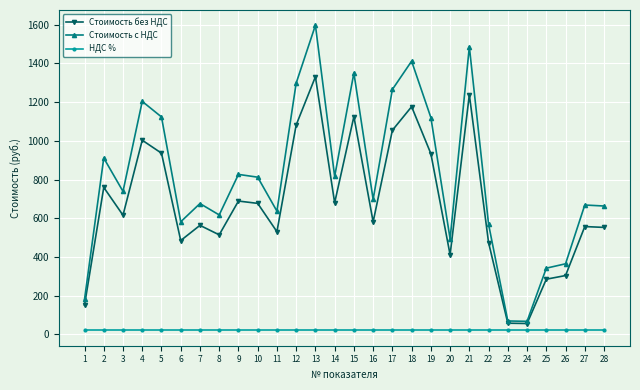

True or false: Стоимость без НДС and НДС % cross at least once.

False